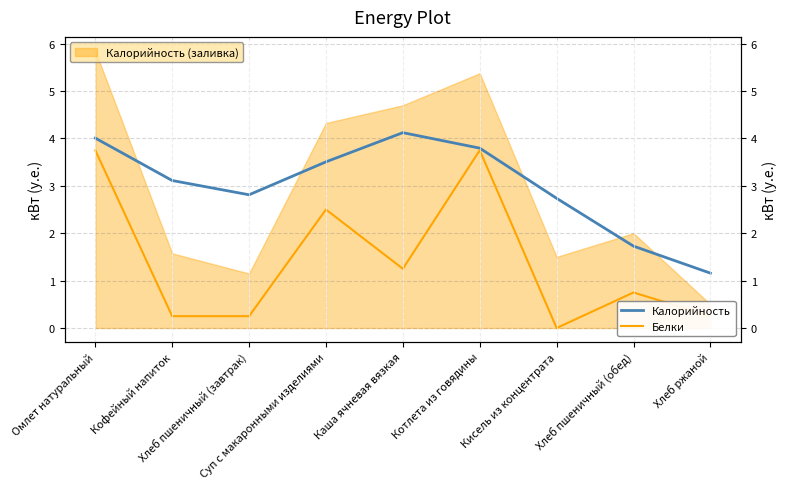

Rank the series at Омлет натуральный from highest to lowest value.

Калорийность, Белки